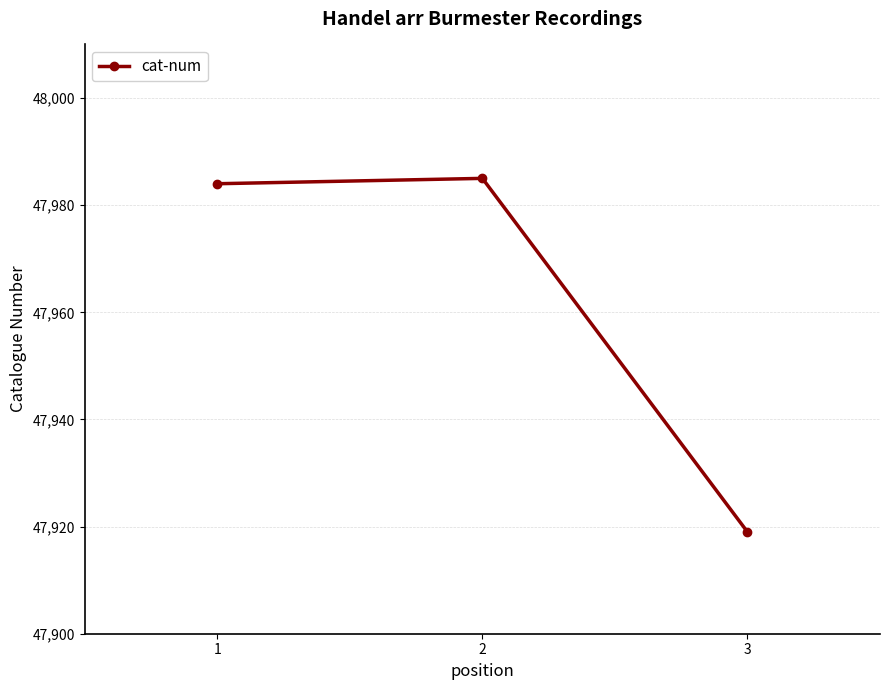

What is the approximate value at 2, to the nearest 5?

47985